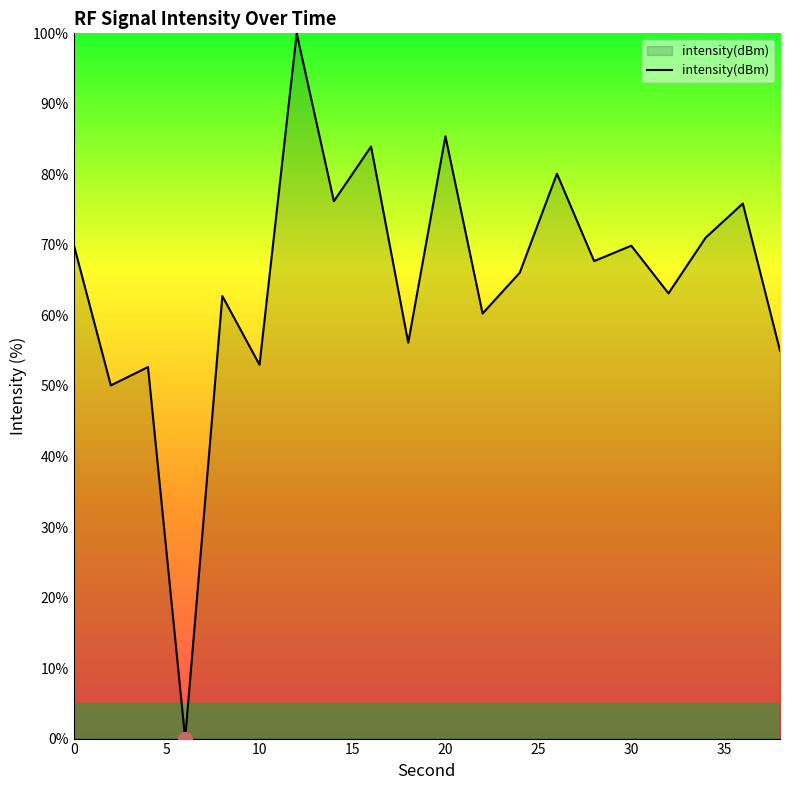

Does the chart have visible grid lines?

No